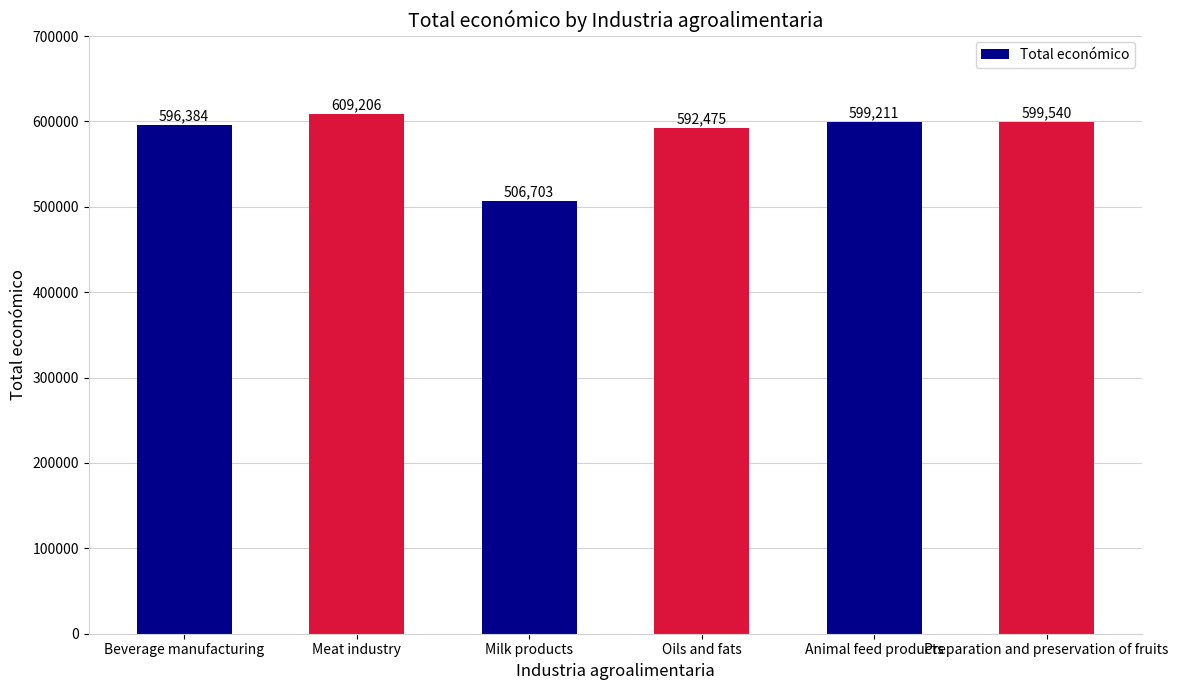

What is the smallest value displayed?

506703